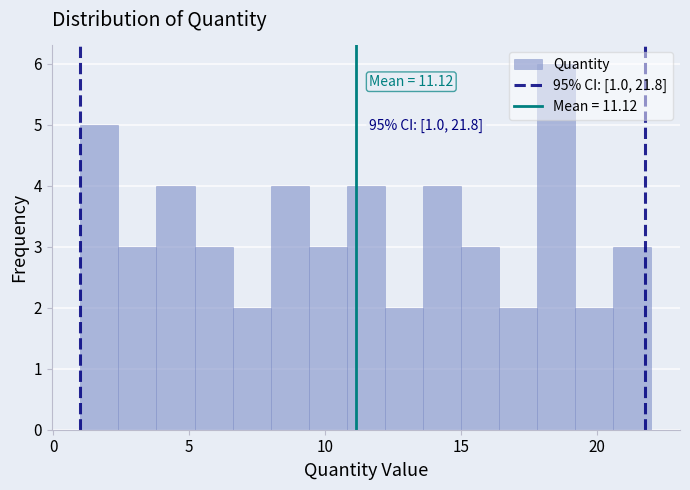

Read against the x-axis, roughly where is the centre of the tallest bar?

18.5